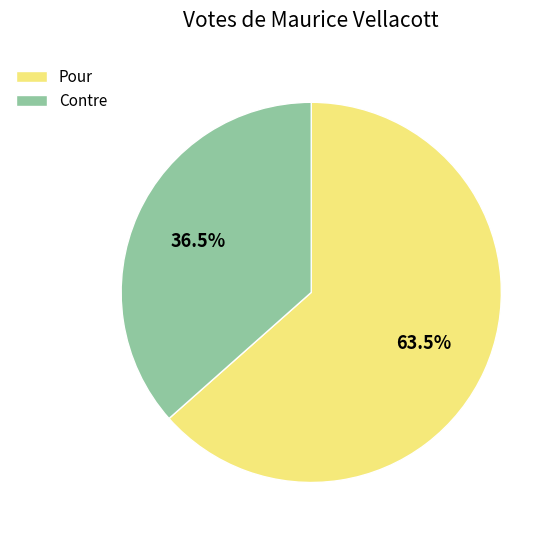

To the nearest percent, what is the average slice percentage?

50%